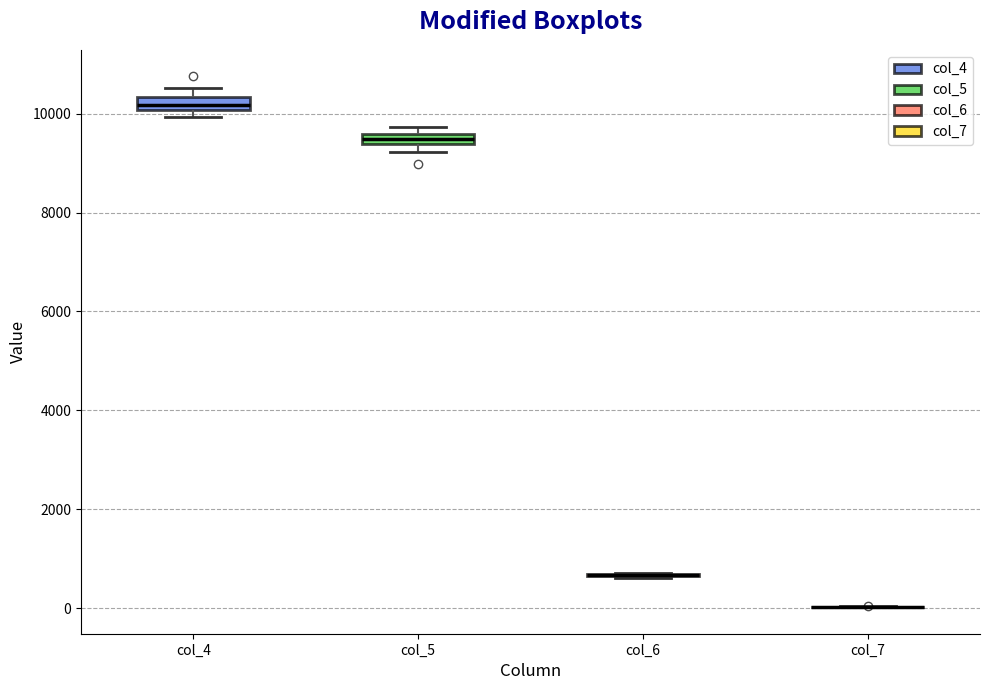

Where is the upper edge of the box for col_5 on the y-axis? The values are not printed on the chart, so give them approximately, as read against the axis.

9600